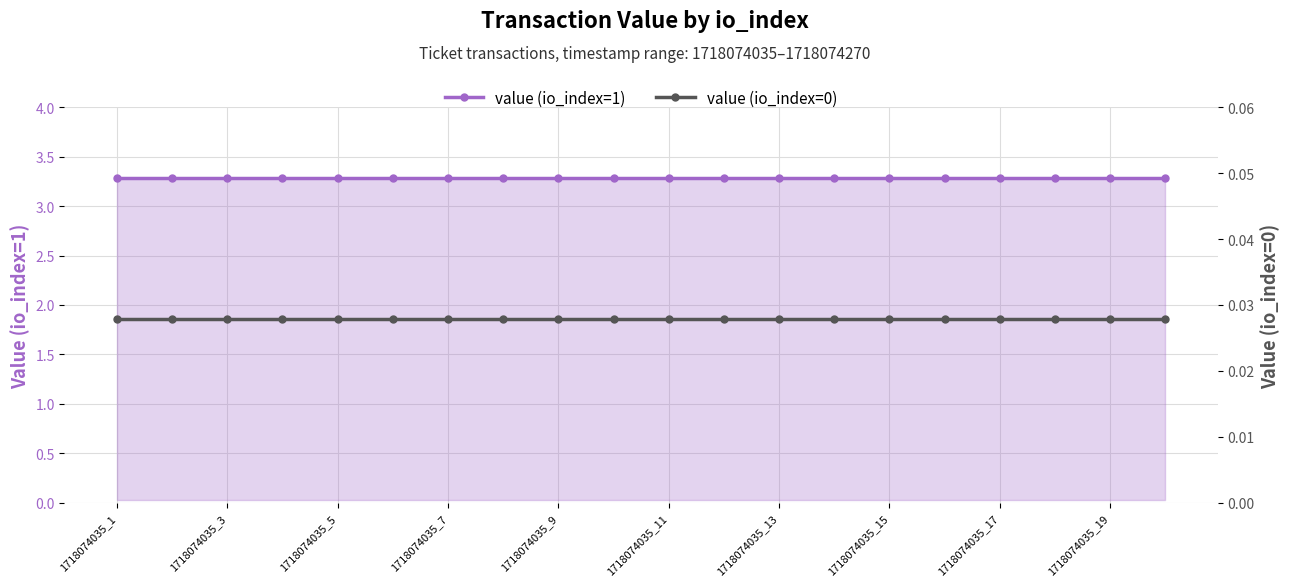

Rank the categories by value (io_index=1) value from highest to lowest.

1718074035_1, 1718074035_3, 1718074035_5, 1718074035_7, 1718074035_9, 1718074035_11, 1718074035_13, 1718074035_15, 1718074035_17, 1718074035_19, 10, 11, 12, 13, 14, 15, 16, 17, 18, 19